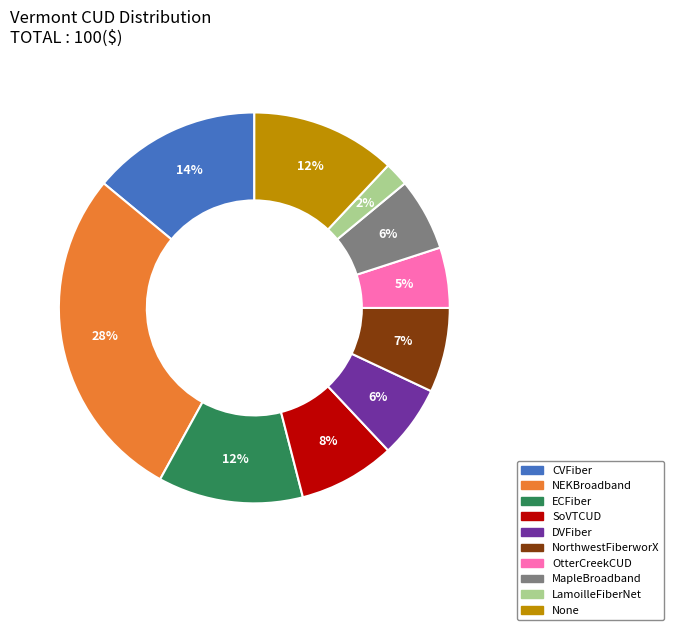

Is there any slice that represents more than half of the pie?

No